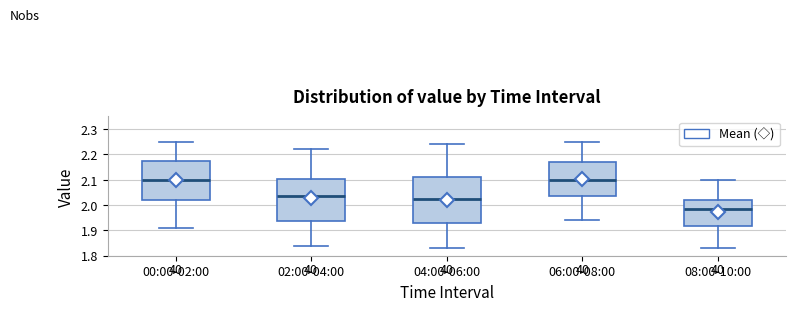

Reading left to right, read every box against the y-axis: the position of its median line, the range the box covers, and the ends of its whiskers. The values are not printed on the chart, so give them approximately, as read against the axis.

00:00-02:00: median 2.10, box 2.02 to 2.17, whiskers 1.91 to 2.25
02:00-04:00: median 2.04, box 1.94 to 2.10, whiskers 1.84 to 2.22
04:00-06:00: median 2.03, box 1.93 to 2.11, whiskers 1.83 to 2.24
06:00-08:00: median 2.10, box 2.04 to 2.17, whiskers 1.94 to 2.25
08:00-10:00: median 1.99, box 1.92 to 2.02, whiskers 1.83 to 2.10